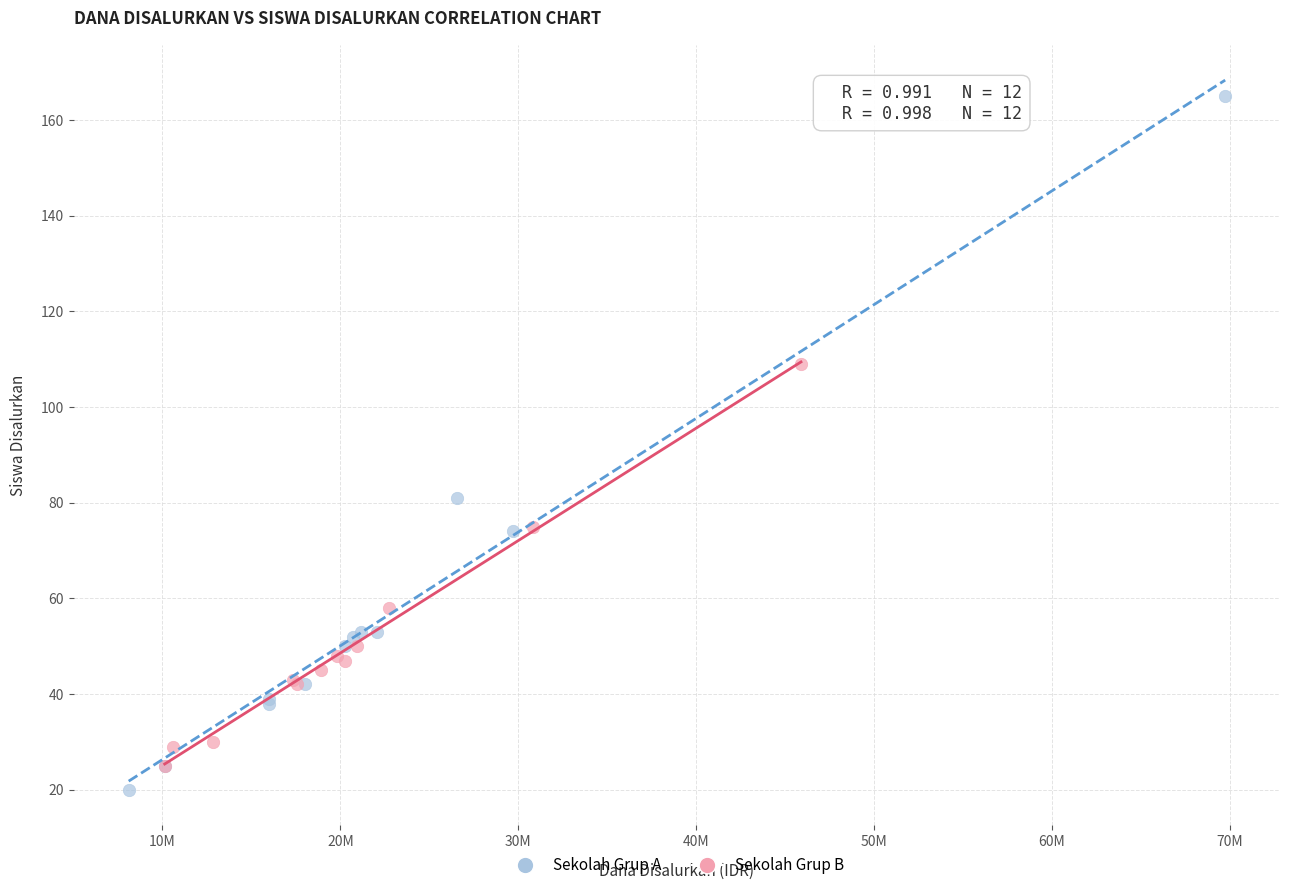

Which series contains the lowest Y value?

Sekolah Grup A